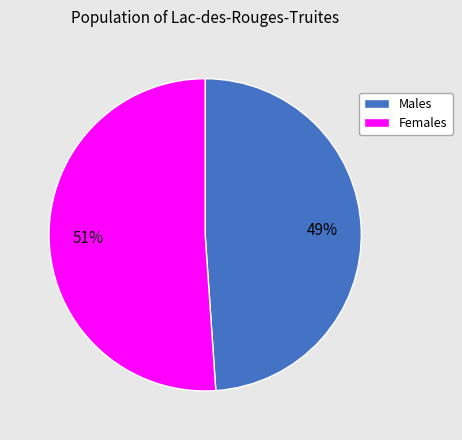

To the nearest percent, what is the average slice percentage?

50%